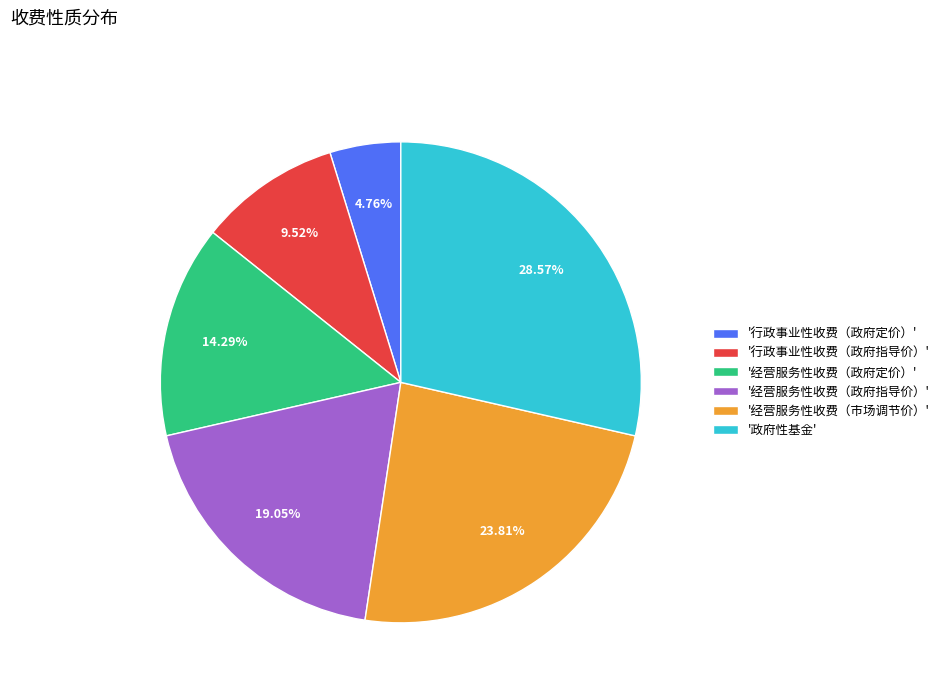

Do '政府性基金' and '经营服务性收费（政府指导价）' together represent more than half of the pie?

No